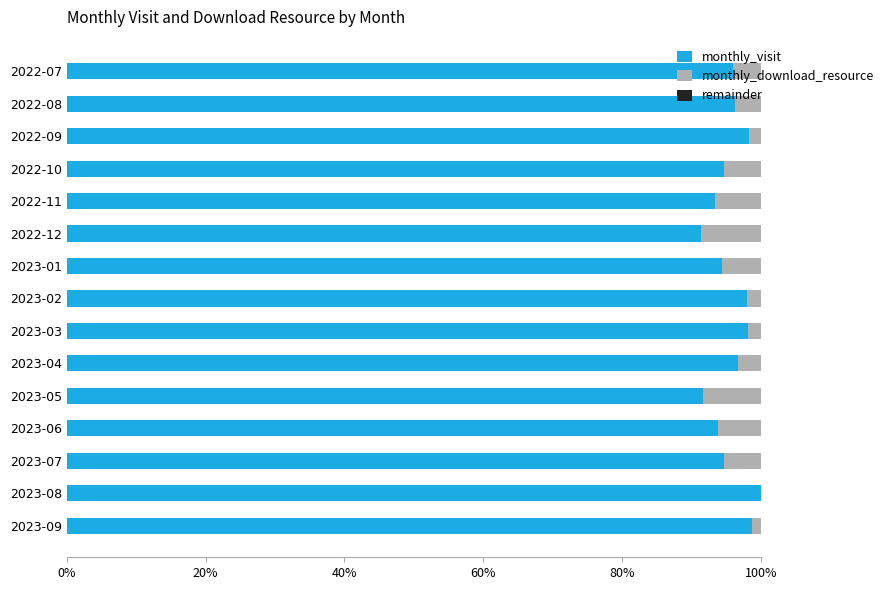

The monthly_visit series shows 50.6 at 2023-03. True or false?

False